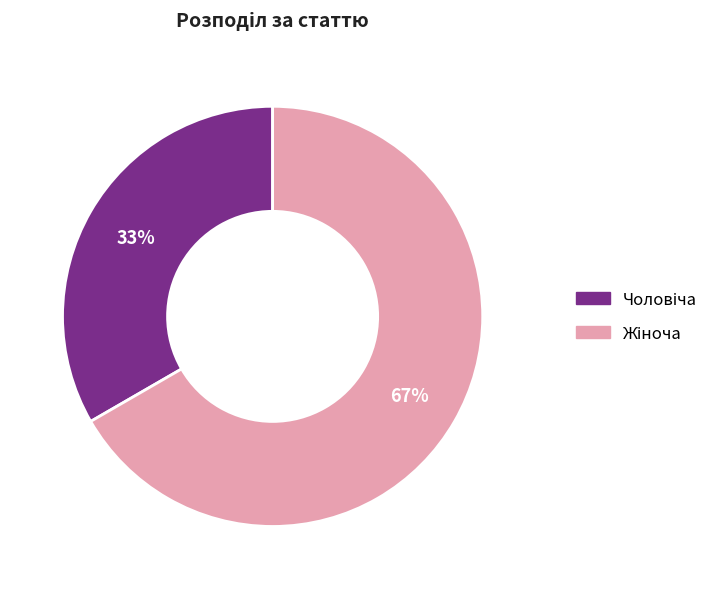

To the nearest percent, what is the average slice percentage?

50%